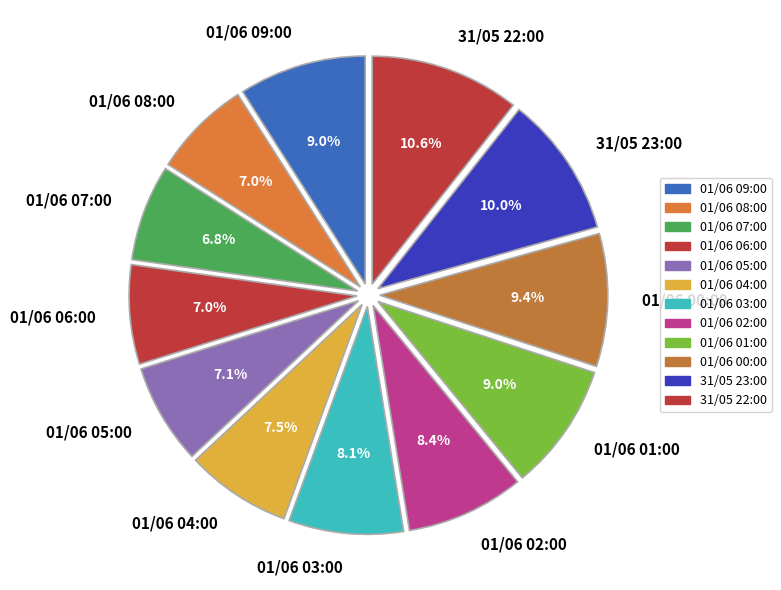

Is there any slice that represents more than half of the pie?

No